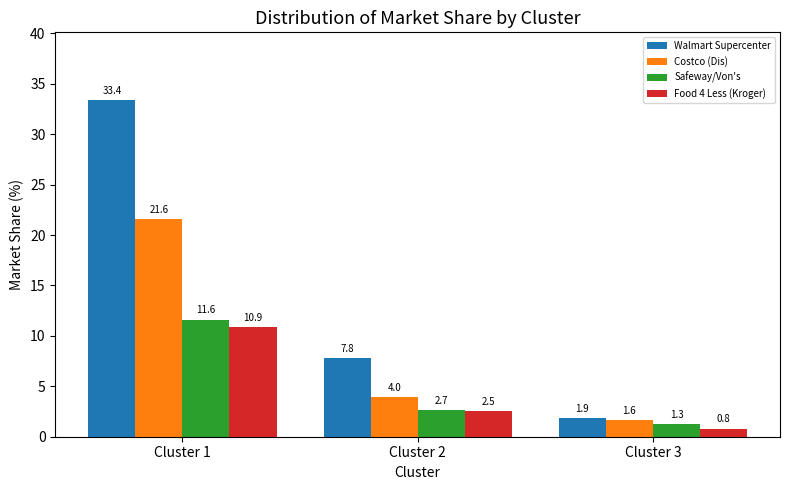

Reading left to right, list all the values displayed in this chart.

Walmart Supercenter: 33.4	7.8	1.9
Costco (Dis): 21.6	4.0	1.6
Safeway/Von's: 11.6	2.7	1.3
Food 4 Less (Kroger): 10.9	2.5	0.8